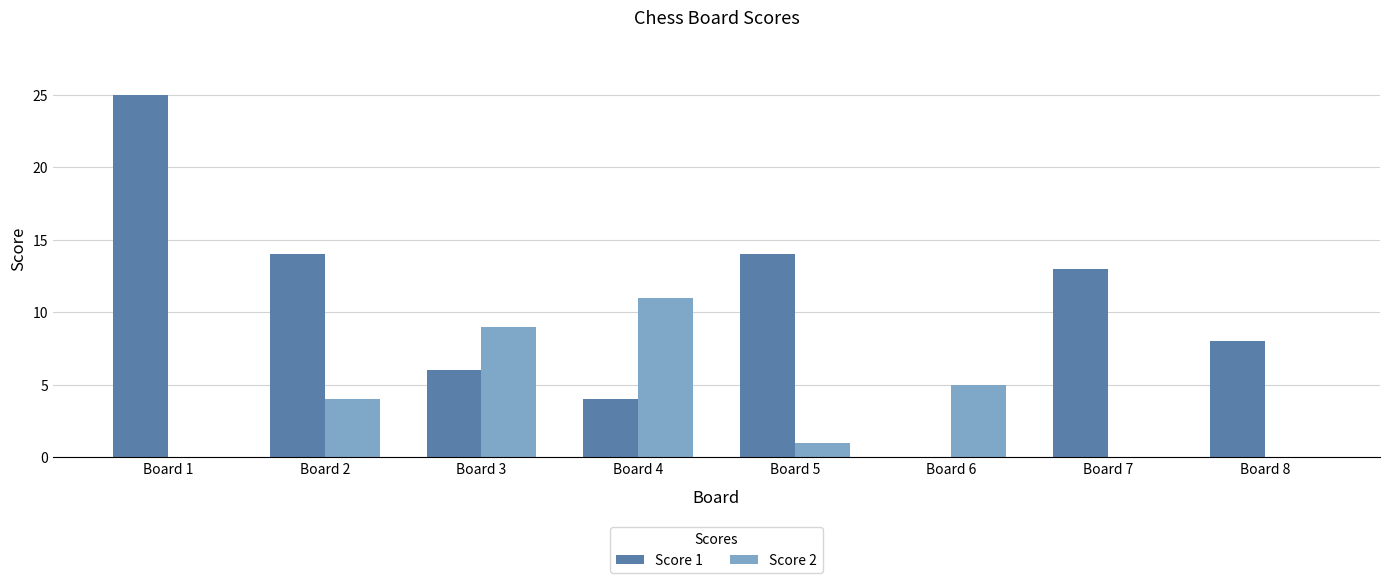

How many groups of bars are there?

8